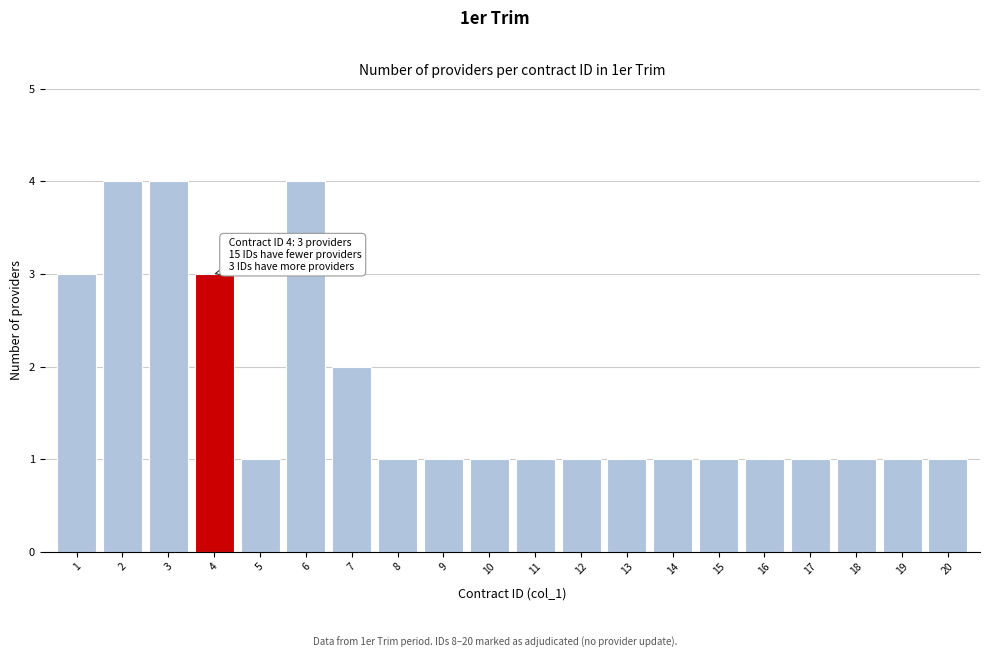

Reading right to left, list all the values displayed in this chart.

20=1	19=1	18=1	17=1	16=1	15=1	14=1	13=1	12=1	11=1	10=1	9=1	8=1	7=2	6=4	5=1	4=3	3=4	2=4	1=3